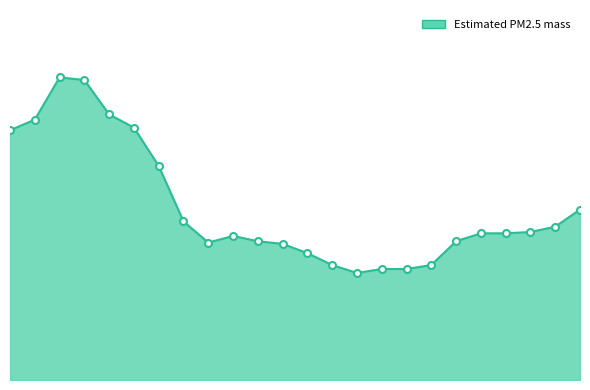

Does the chart have visible grid lines?

No